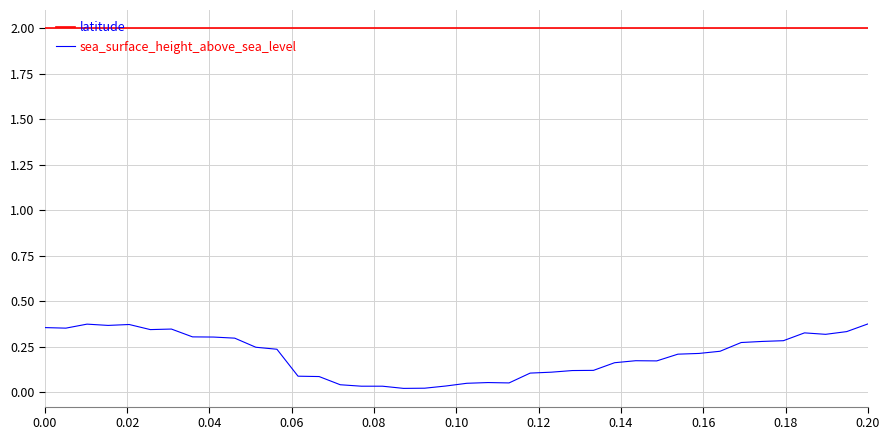

True or false: latitude and sea_surface_height_above_sea_level cross at least once.

False